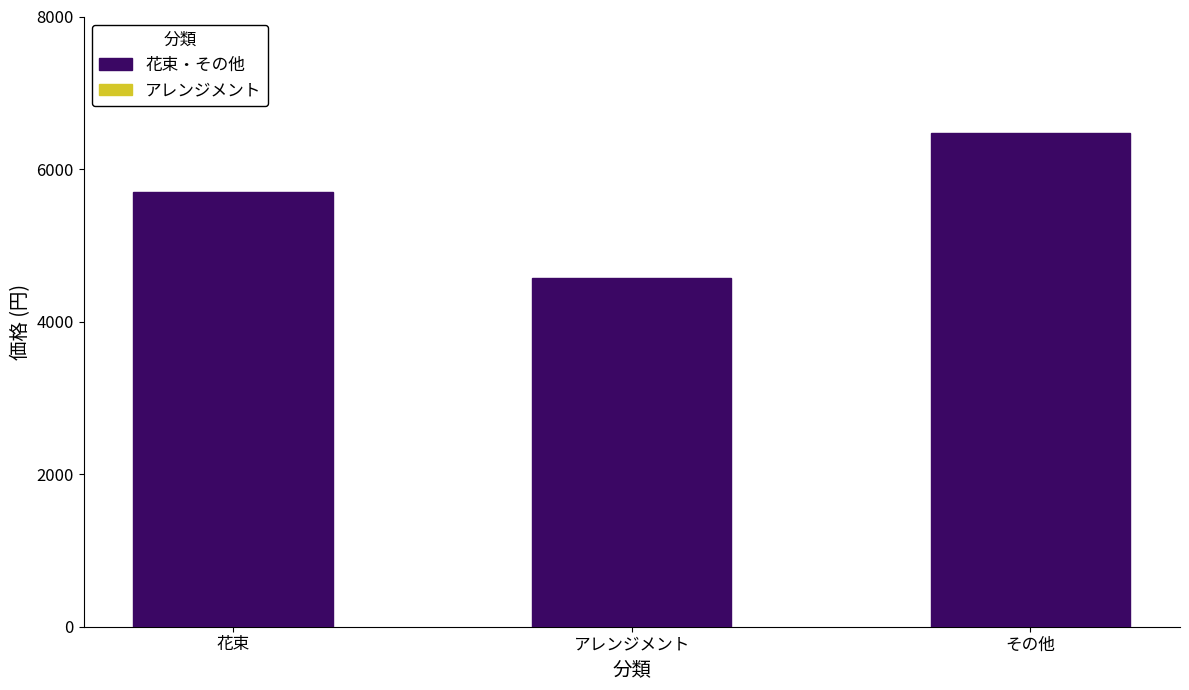

Approximately how many times larger is the value at アレンジメント compared to その他?

0.7